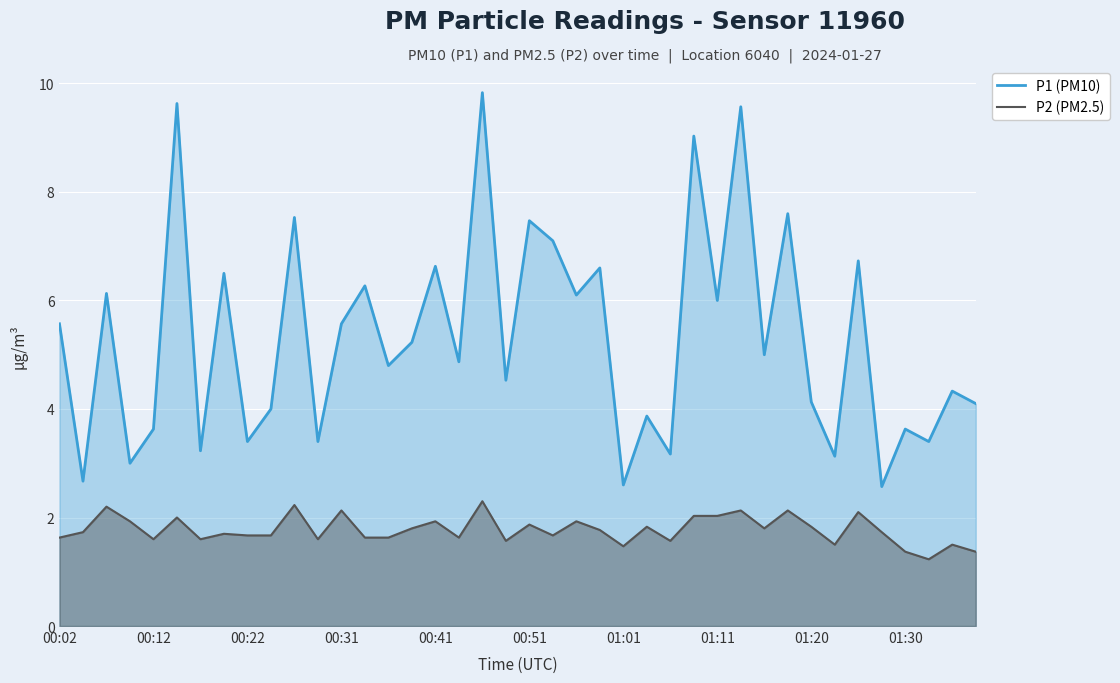

Rank the series by their average value, from highest to lowest.

P1 (PM10), P2 (PM2.5)